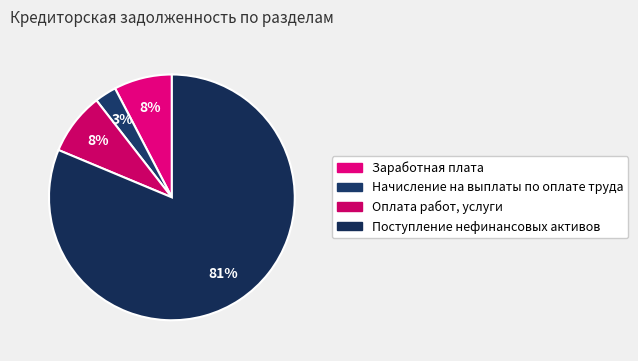

How many slices are in this pie chart?

4